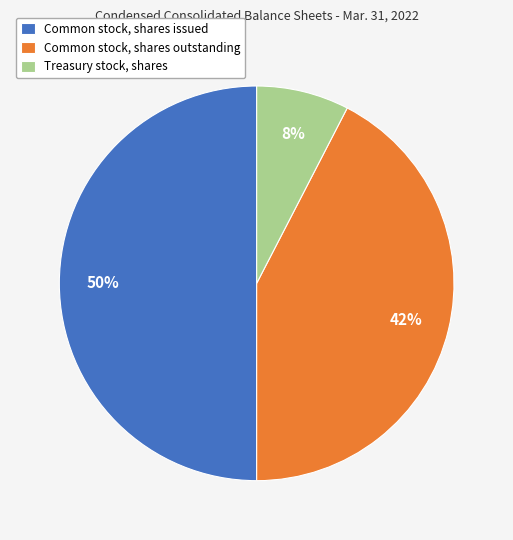

Which category has the biggest portion of the pie?

Common stock, shares issued